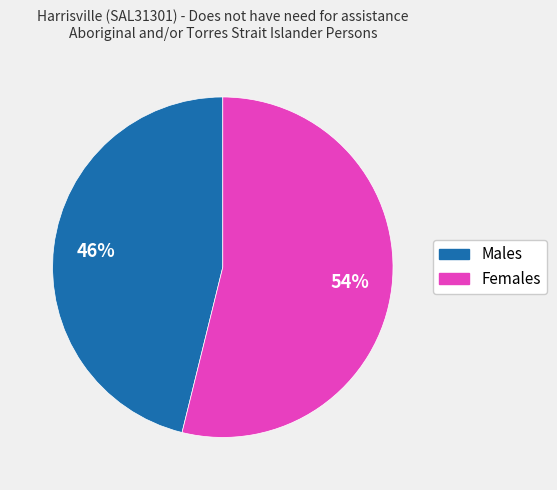

Which slice is the largest?

Females